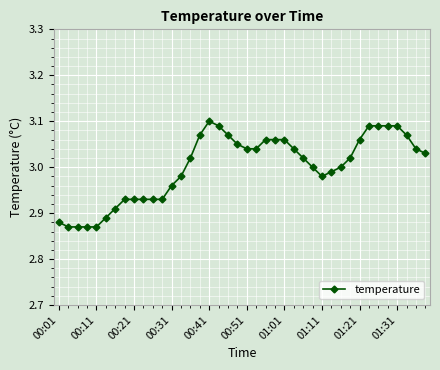

What is the sum of all values?

120.0